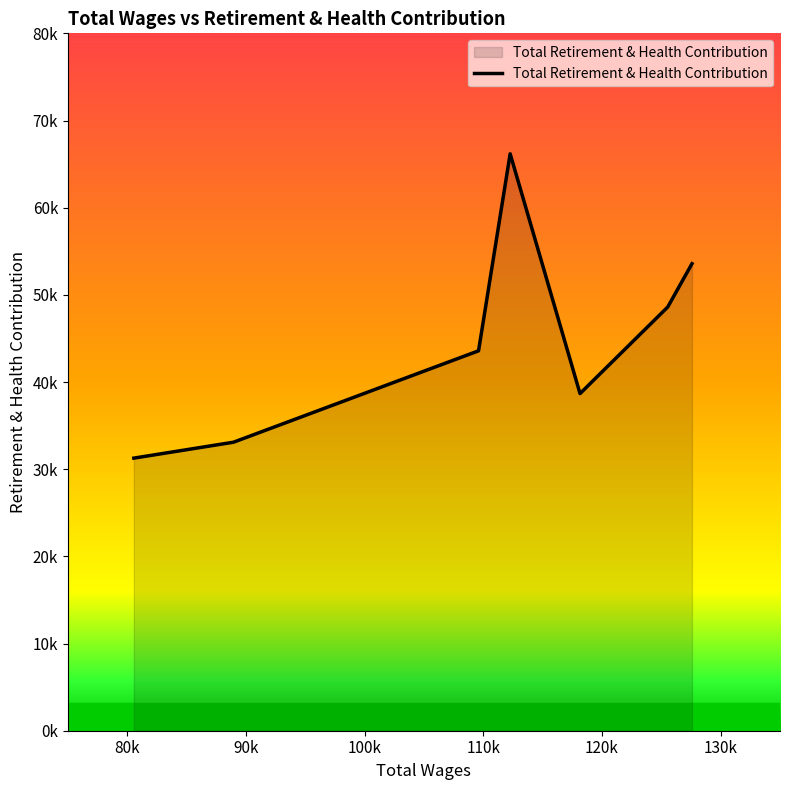

At which category does the chart reach its minimum across all series?

80k